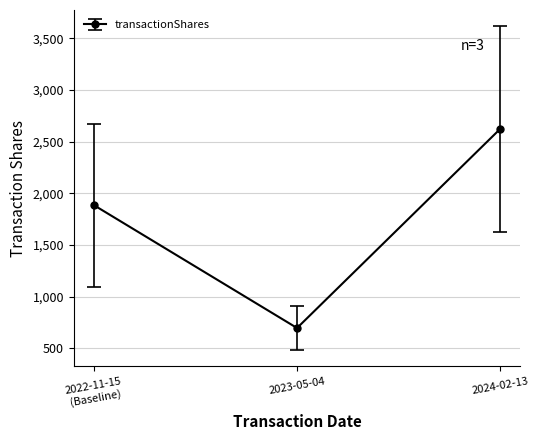

Reading left to right, list all the values displayed in this chart.

1884	695	2622